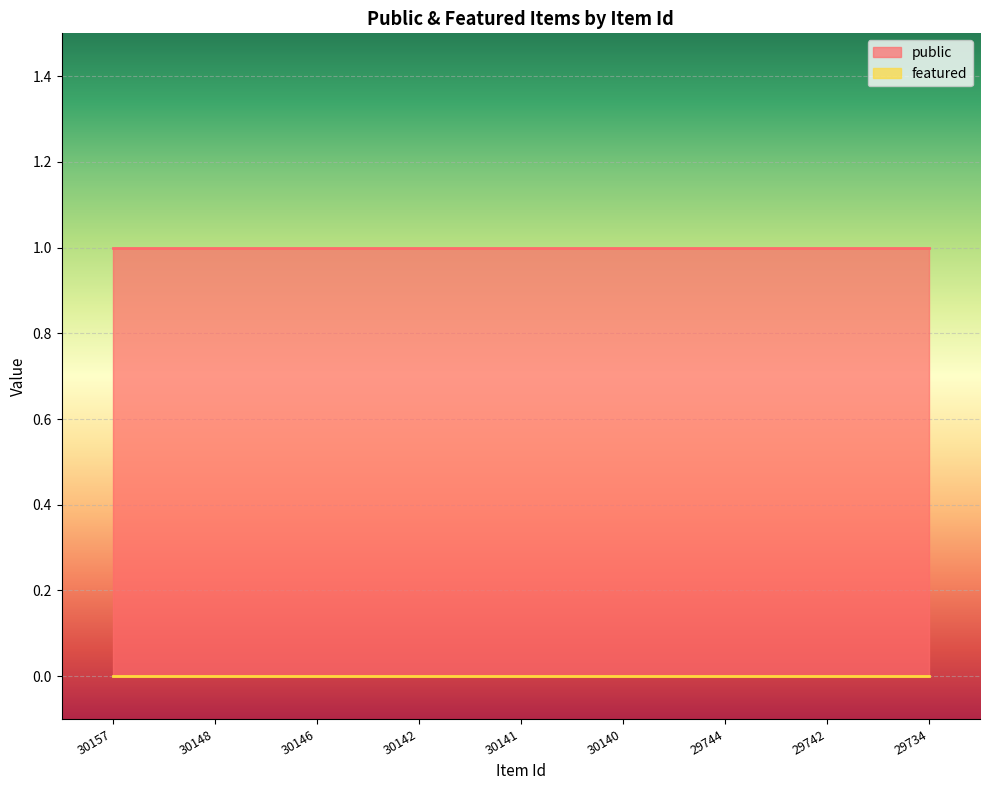

True or false: public has more than 1 interior local peaks.

False